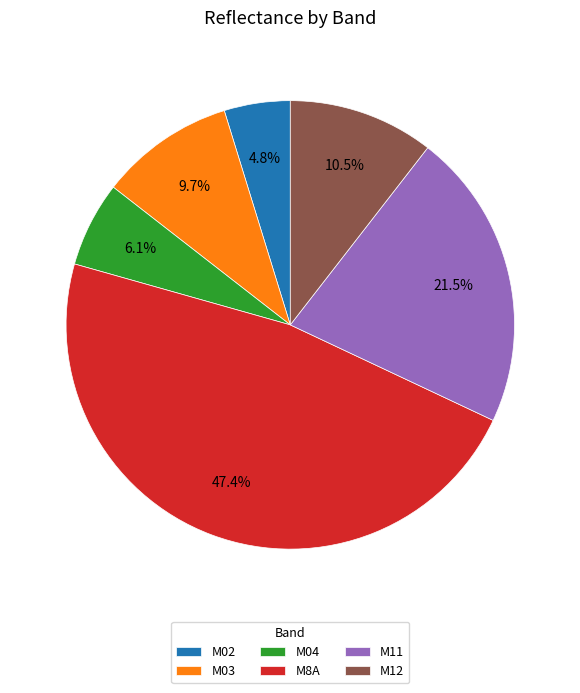

Which category has the smallest portion of the pie?

M02